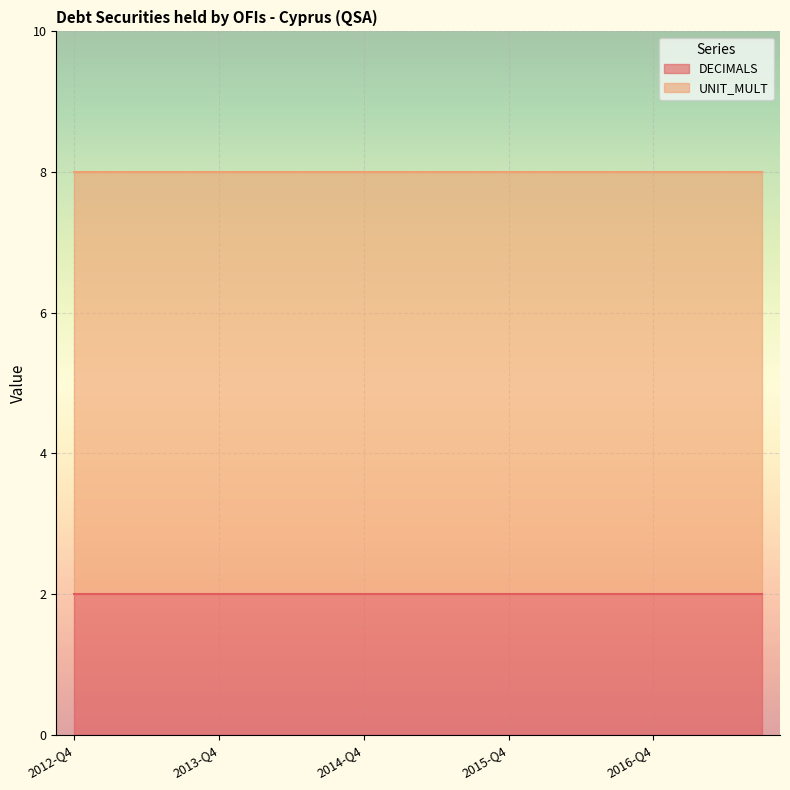

What is the maximum value shown in the chart?

6